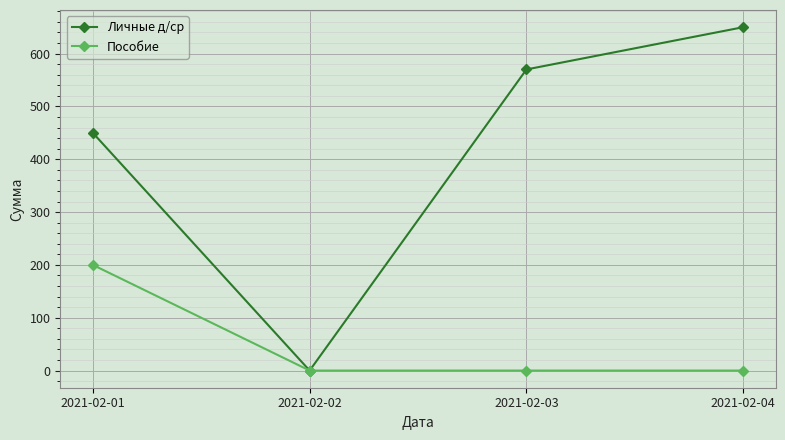

What is the difference between the maximum and minimum values in the Личные д/ср series?

650